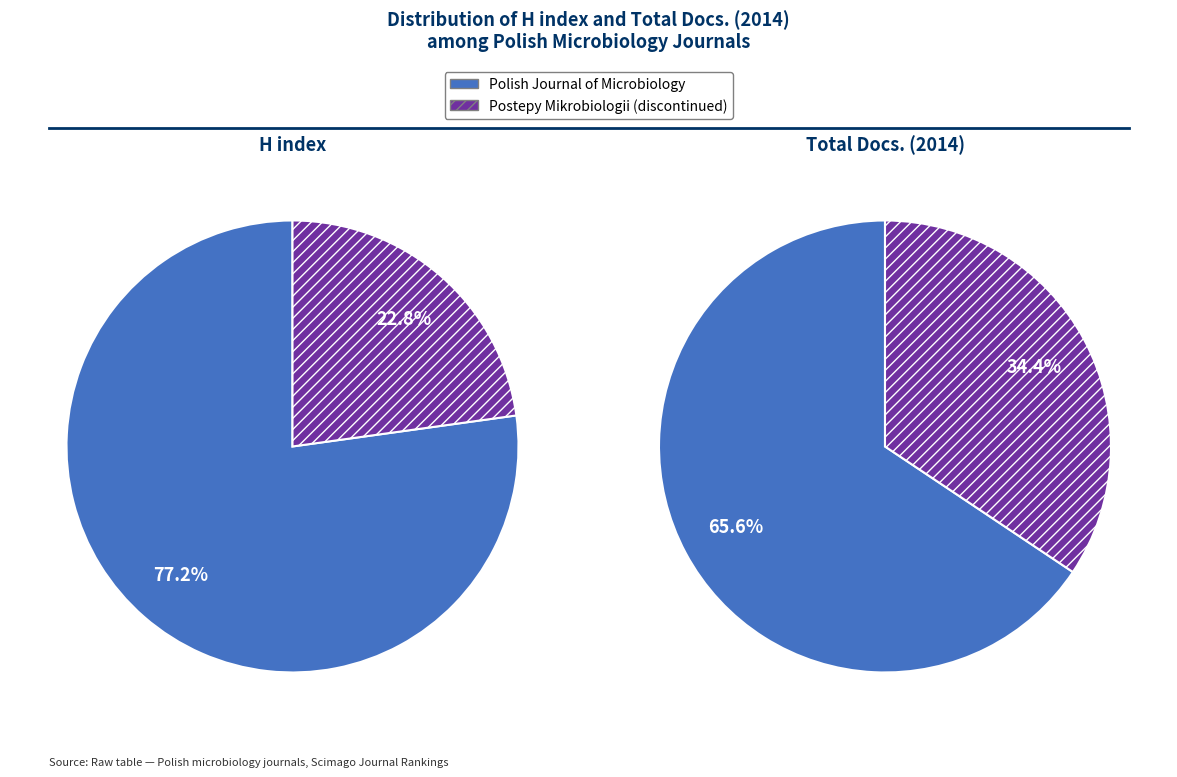

What percentage is the Polish Journal of Microbiology slice, to the nearest percent?

77%